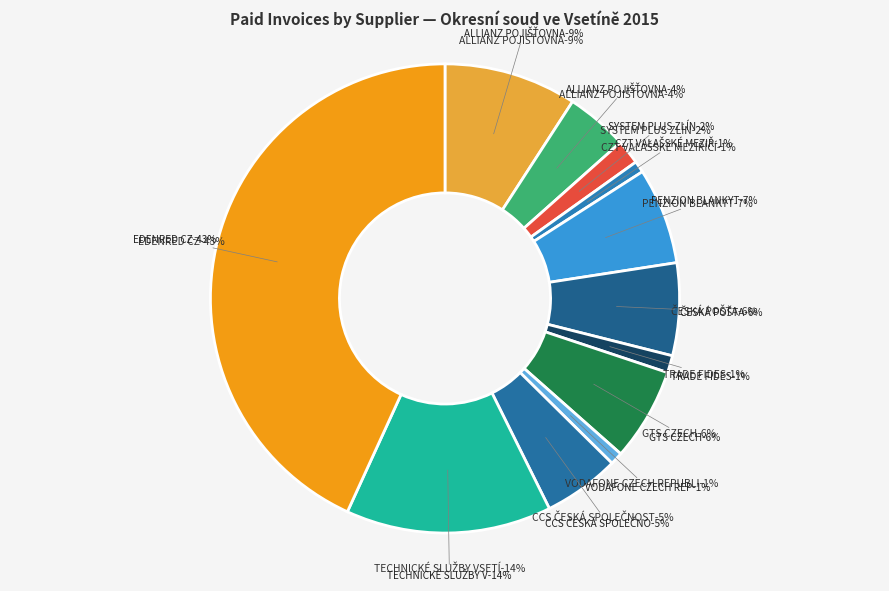

To the nearest percent, what percentage of the pie is CZT VALAŠSKÉ MEZIŘÍČÍ?

1%